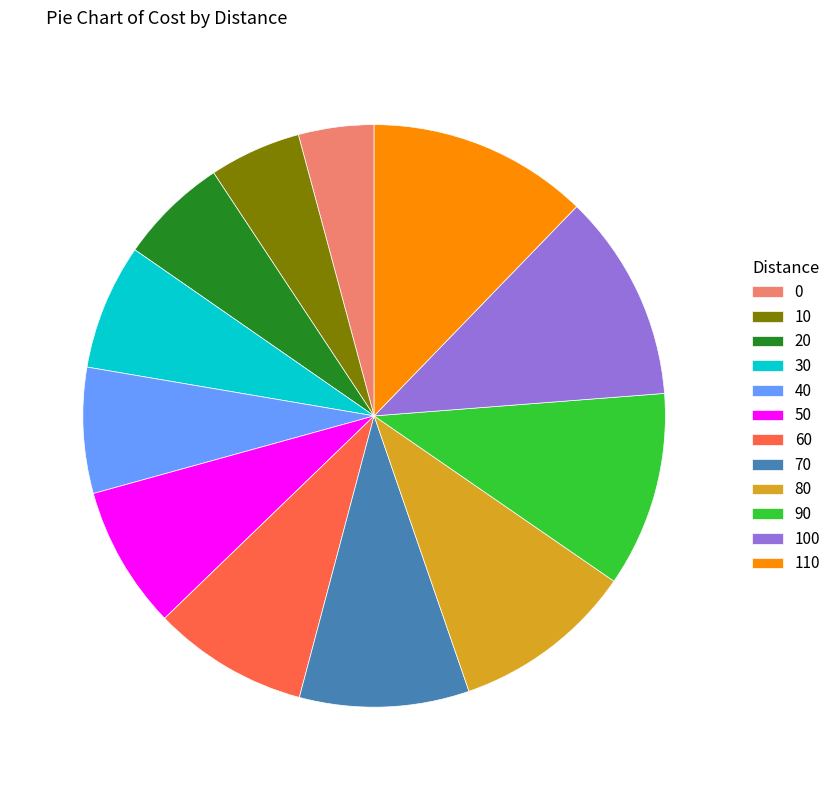

Do 10 and 60 together represent more than half of the pie?

No